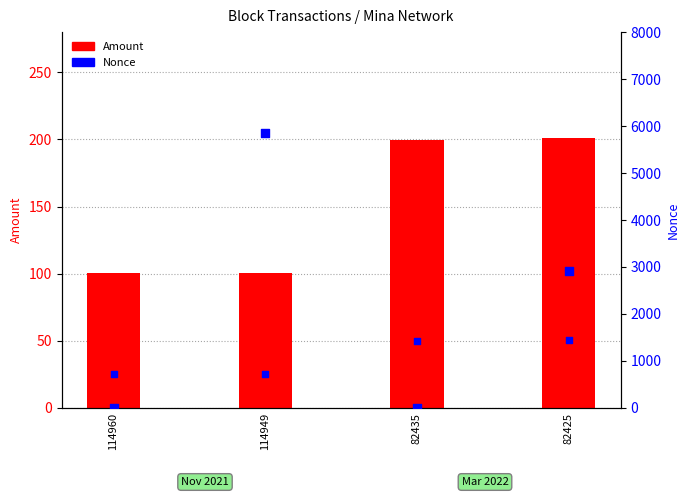

At how many categories does at least one series exceed 3610?

1